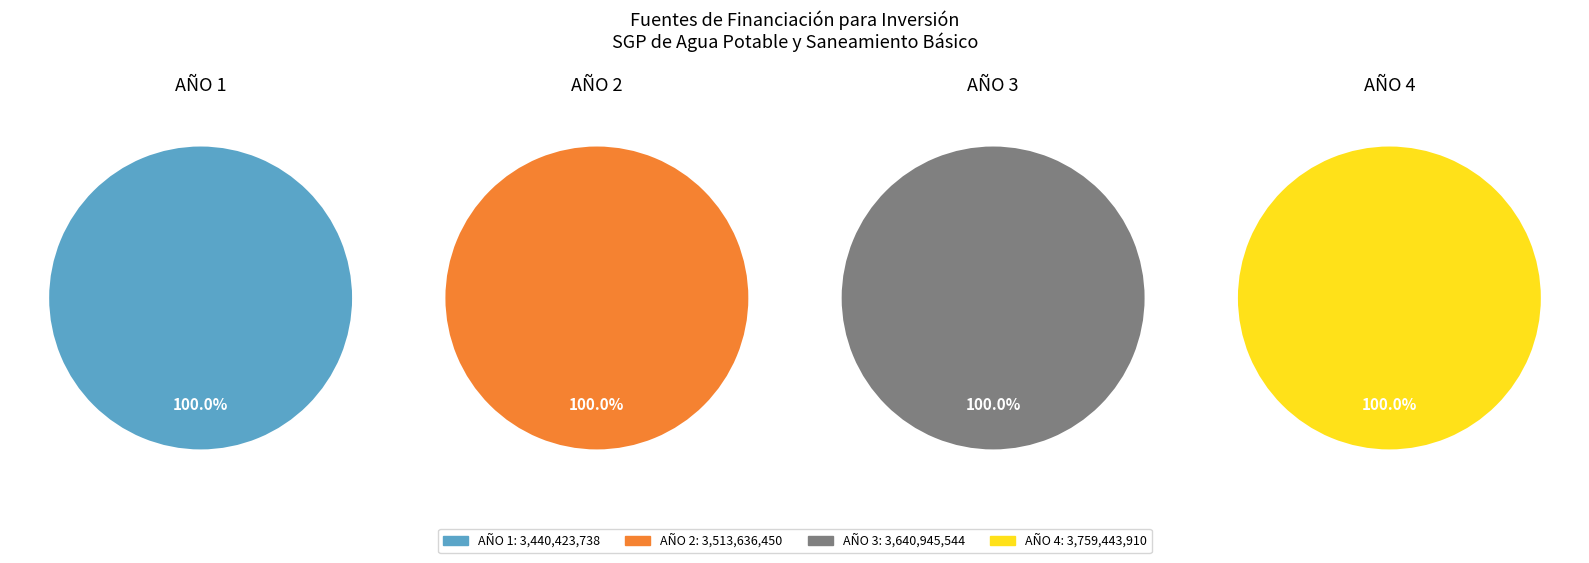

The AÑO 4 slice represents 40% of the pie. True or false?

False